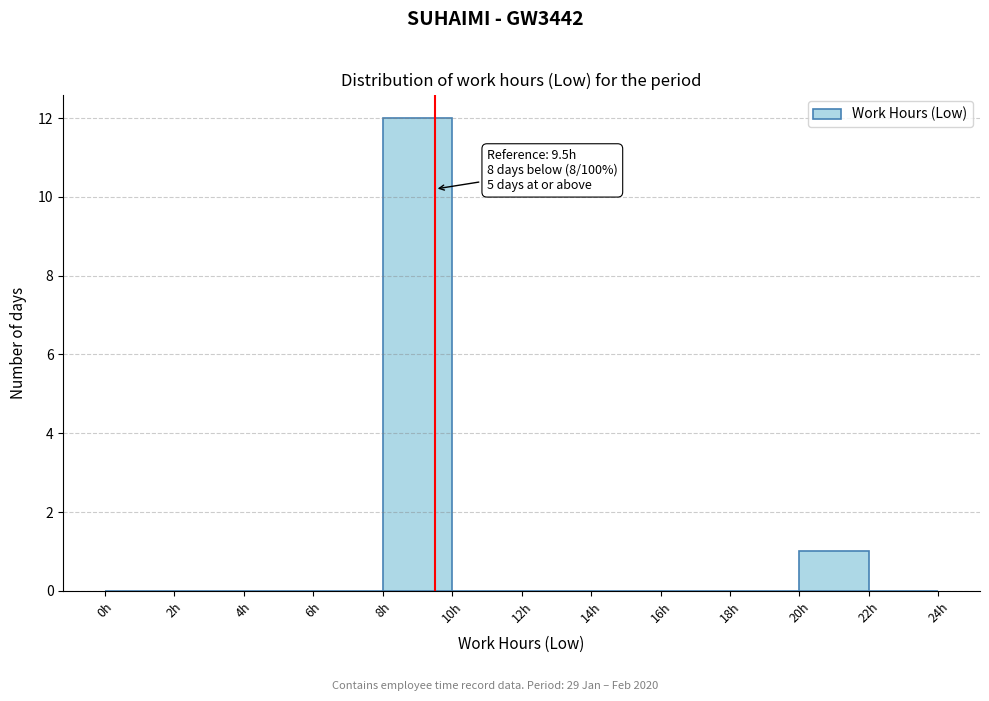

Which range on the x-axis has the tallest bar?

8 to 10